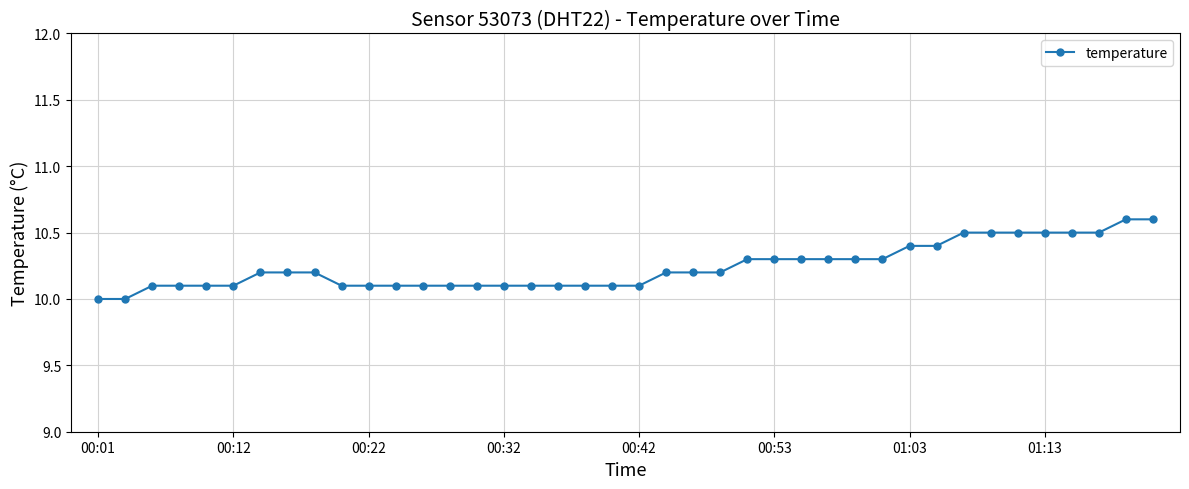

How many lines are shown in the chart?

1